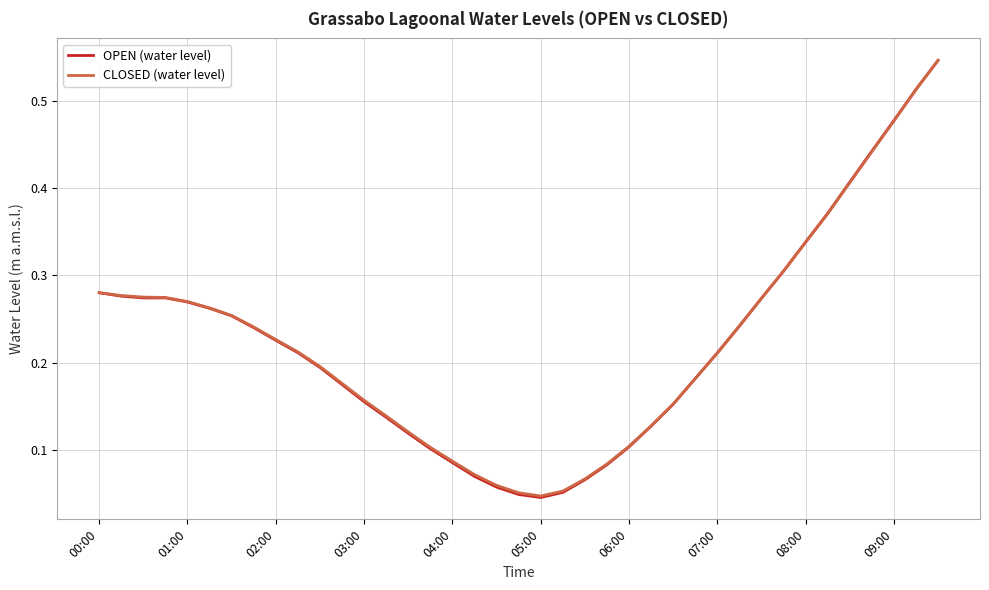

Which series ends up on top after the final intersection of CLOSED (water level) and OPEN (water level)?

CLOSED (water level)